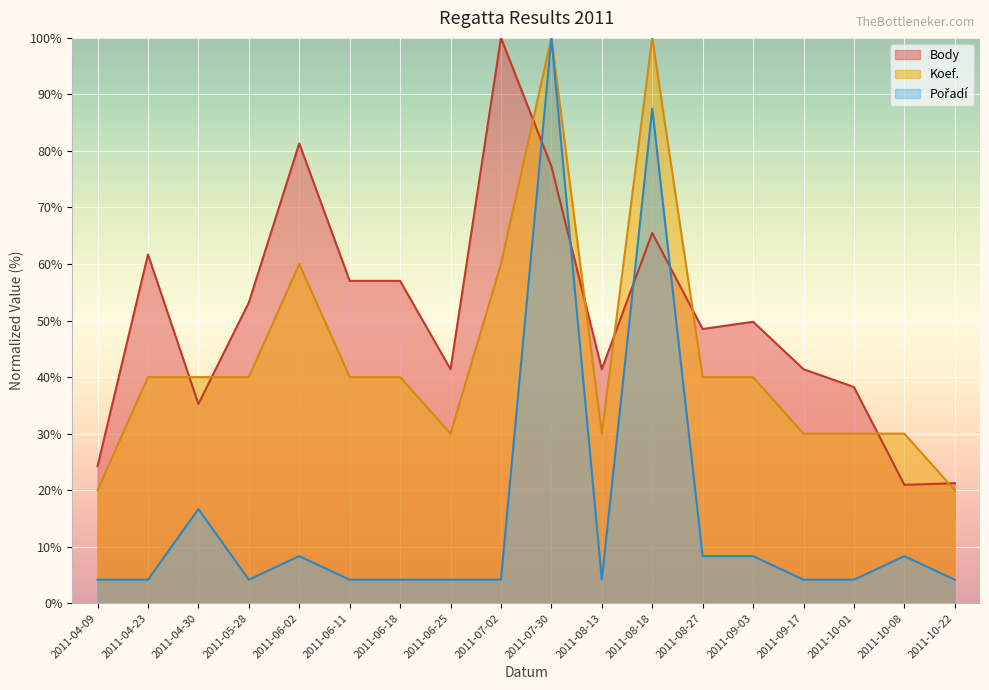

True or false: Body has a value of 82.2 at 2011-08-27.

False